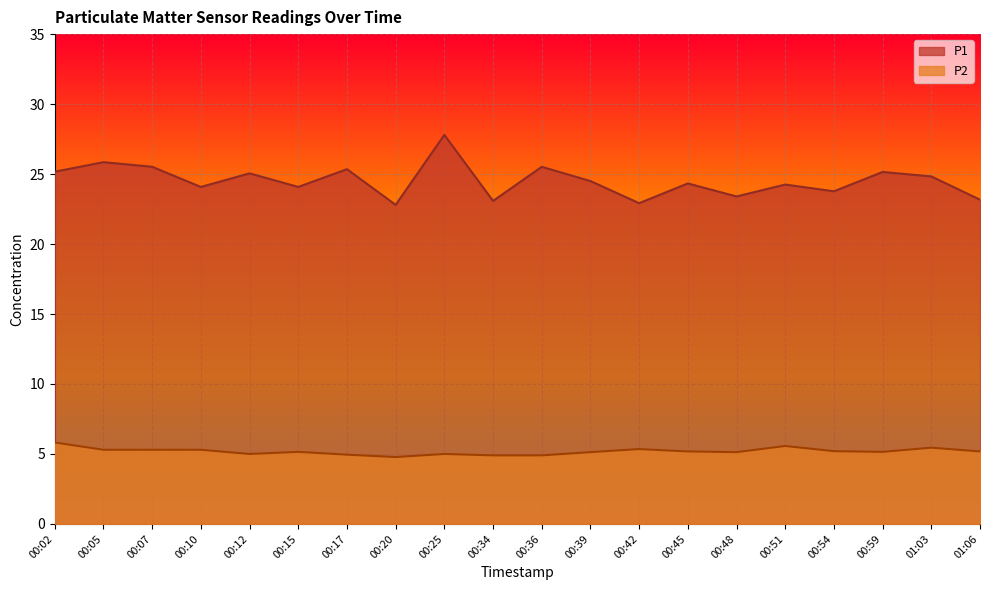

Rank the series by their average value, from lowest to highest.

P2, P1